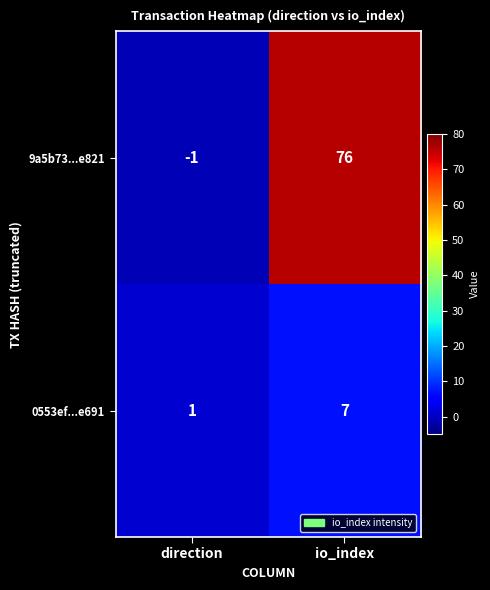

What is the smallest value displayed?

-1